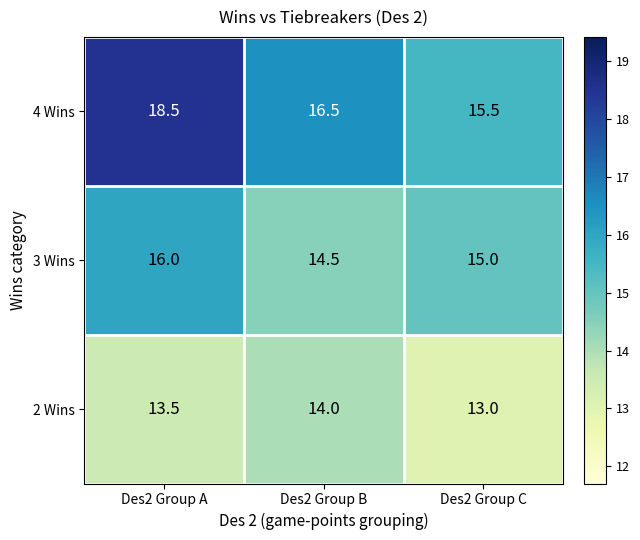

What is the difference between the maximum and minimum values in the 2 Wins series?

1.0